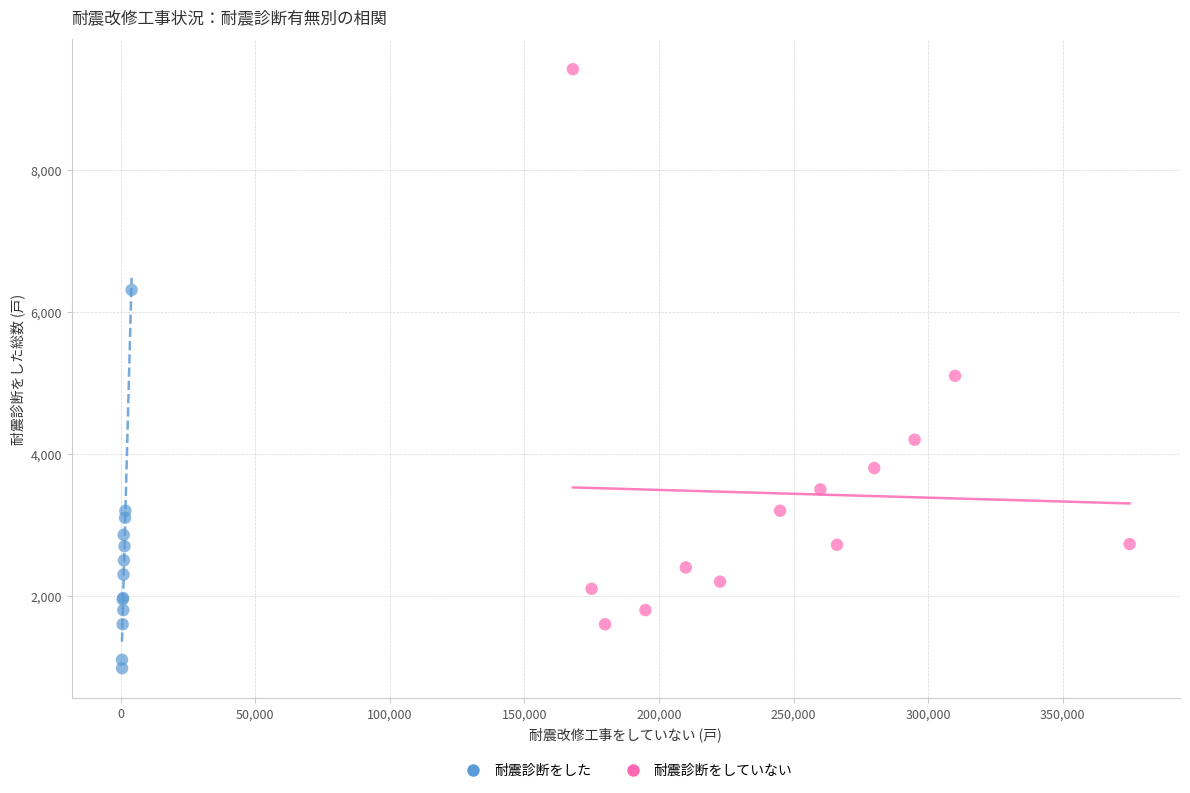

Which series has the widest spread of Y values?

耐震診断をしていない